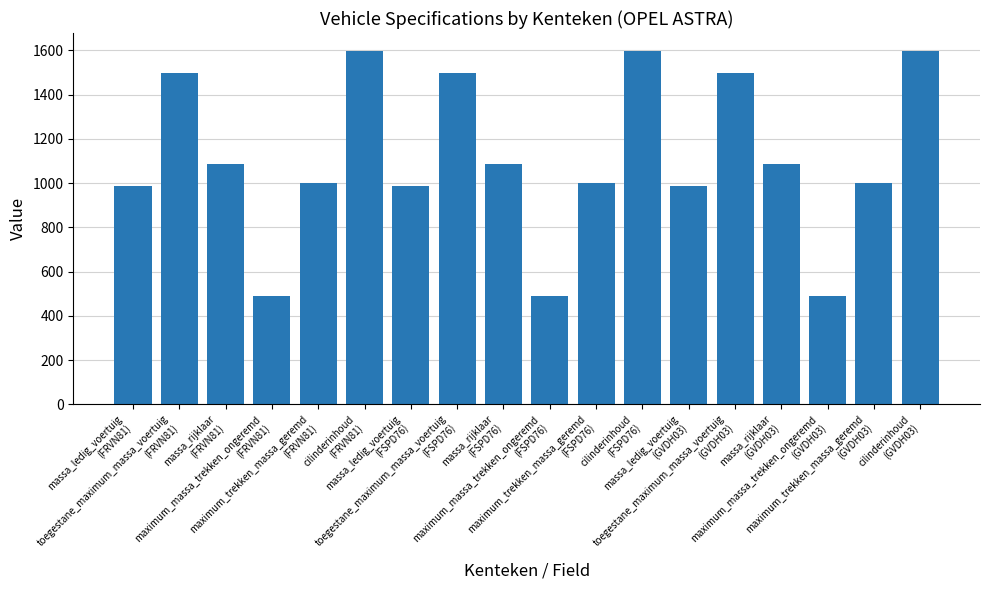

What is the value of the 3rd bar from the left?

1085